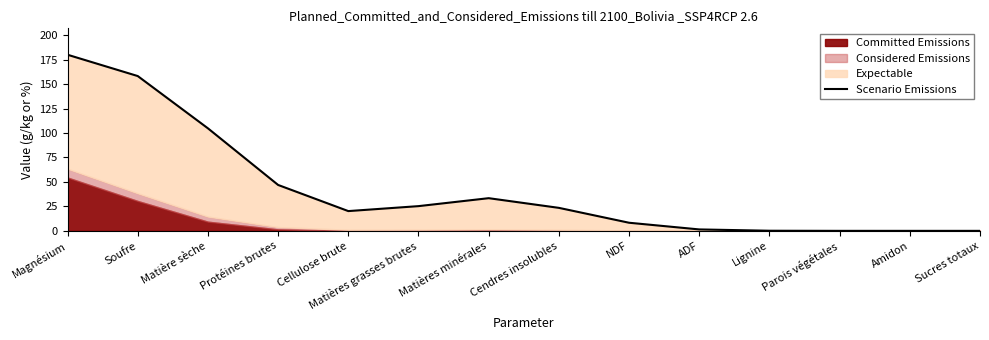

Rank the categories by value from lowest to highest.

Amidon, Sucres totaux, Parois végétales, Lignine, ADF, NDF, Cellulose brute, Cendres insolubles, Matières grasses brutes, Matières minérales, Protéines brutes, Matière sèche, Soufre, Magnésium